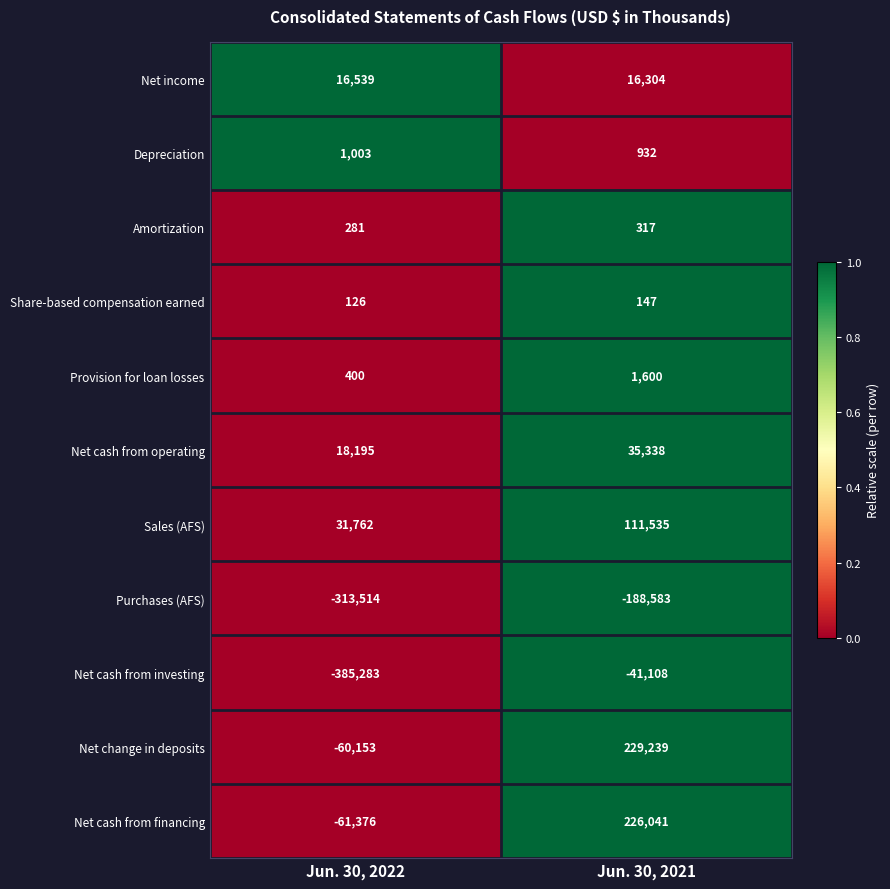

Count the number of categories in the chart.

2